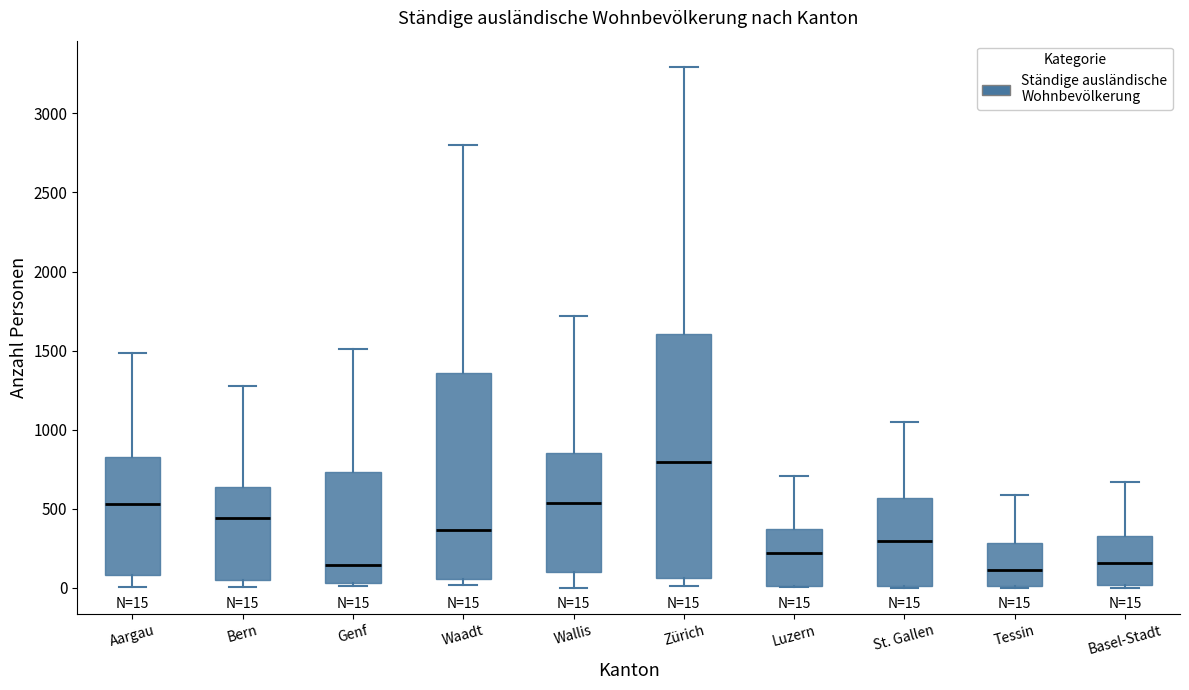

Which box is the tallest, from its lower edge to its upper edge?

Zürich